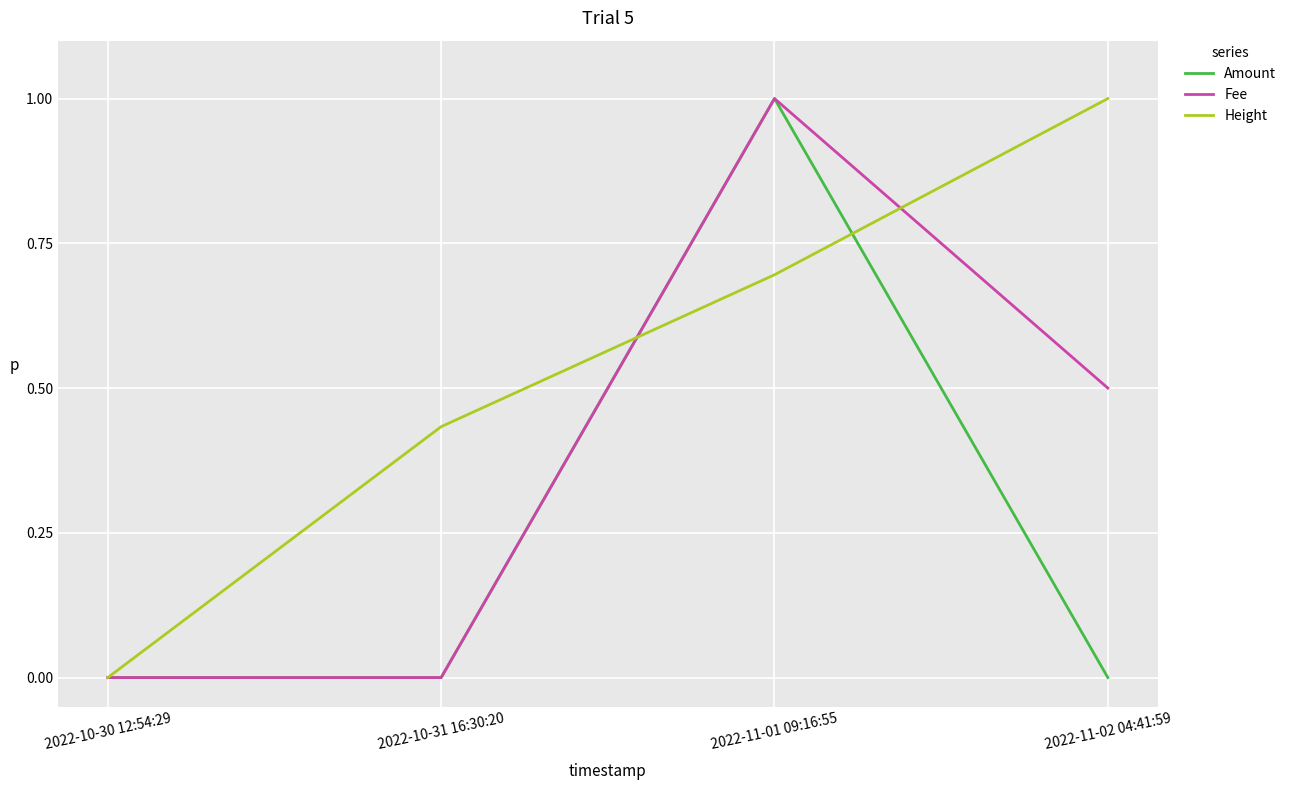

What are all the series names shown in the legend?

Amount, Fee, Height